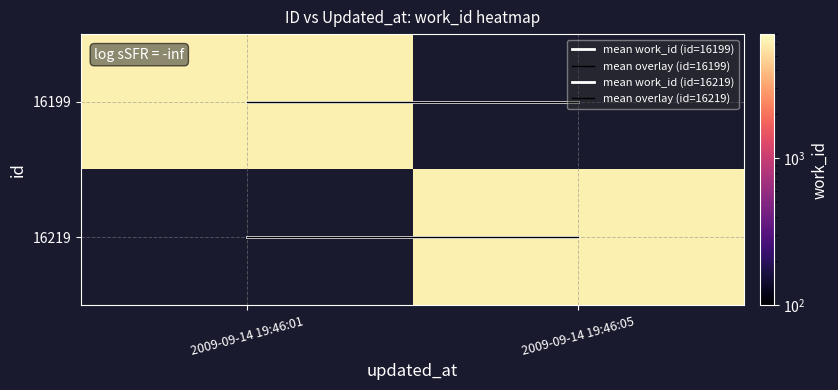

Which category has the highest value across all series?

2009-09-14 19:46:05